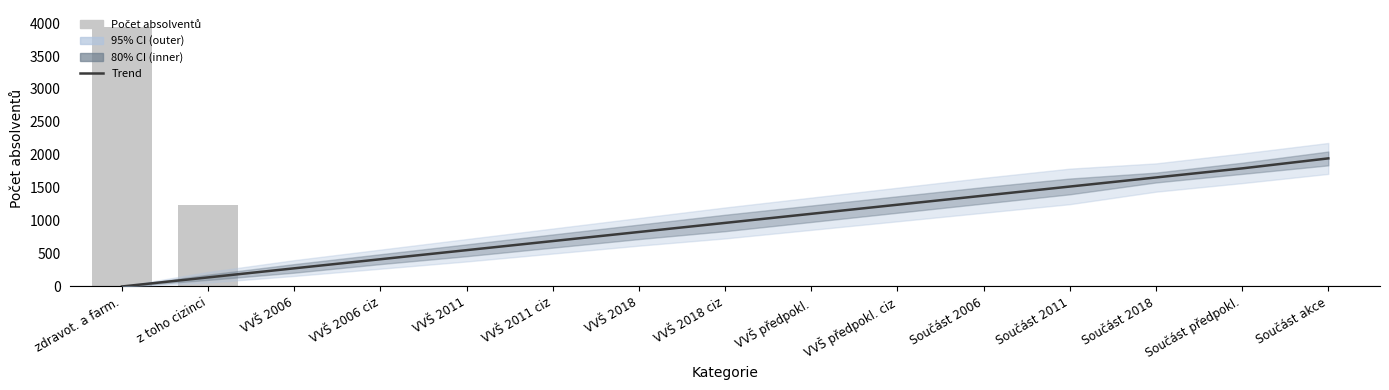

True or false: Počet absolventů has a value of 2335 at Součást 2011.

False